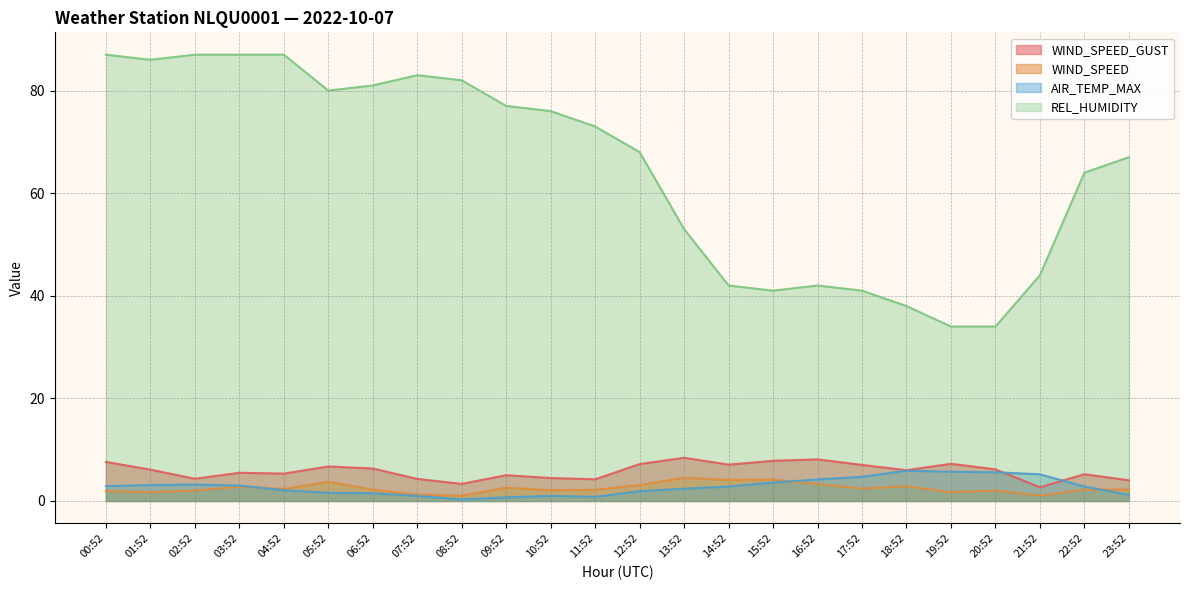

How many interior local valleys does the AIR_TEMP_MAX series have?

2